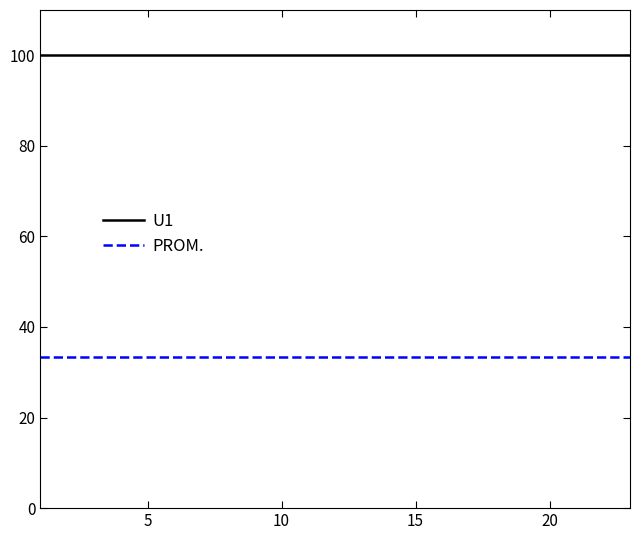

List the series in order of their peak value, highest first.

U1, PROM.